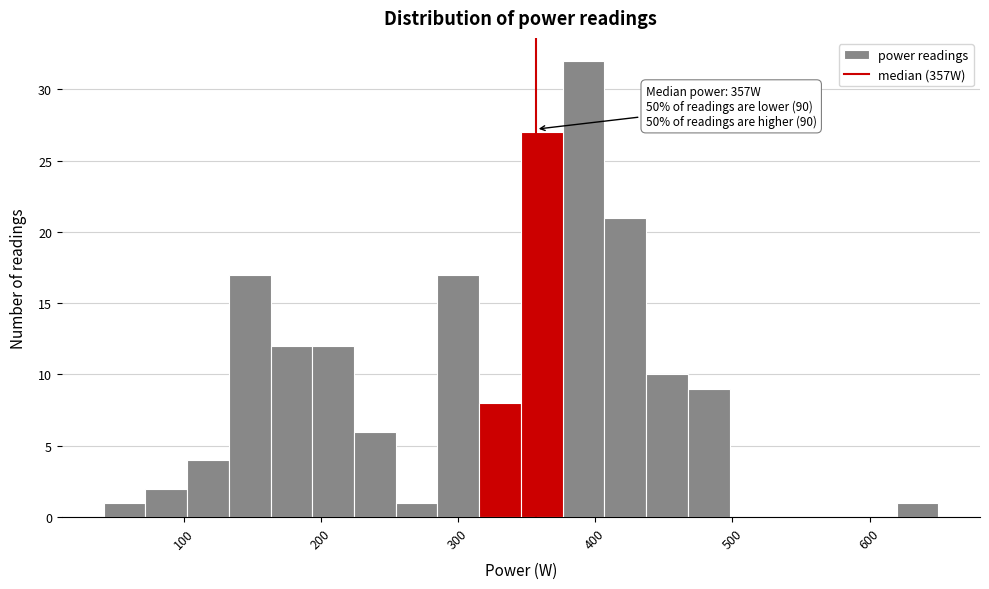

Around what value on the x-axis is the tallest bar? Give the approximate position of its centre, as read against the axis.

390